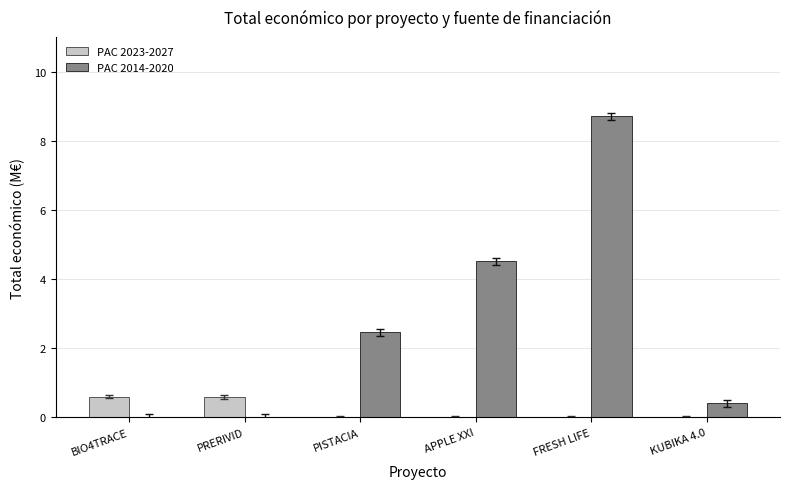

What is the sum of the PAC 2014-2020 values at FRESH LIFE and PRERIVID?

8.7